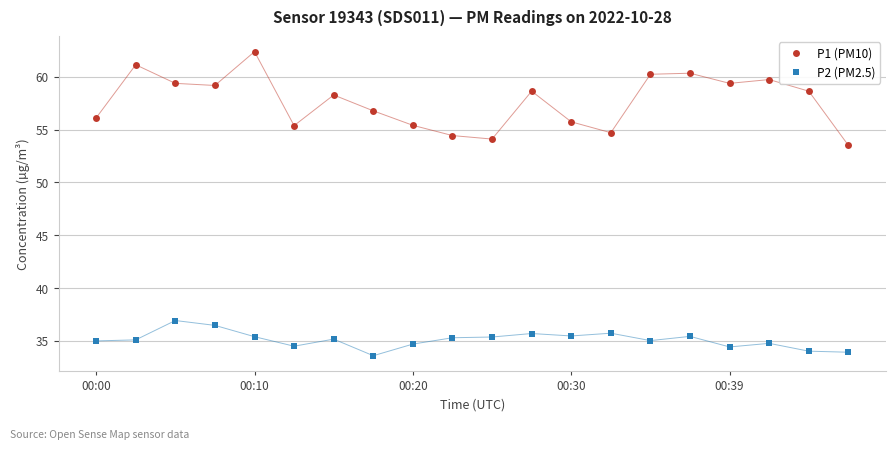

True or false: P1 (PM10) and P2 (PM2.5) intersect in this chart.

False